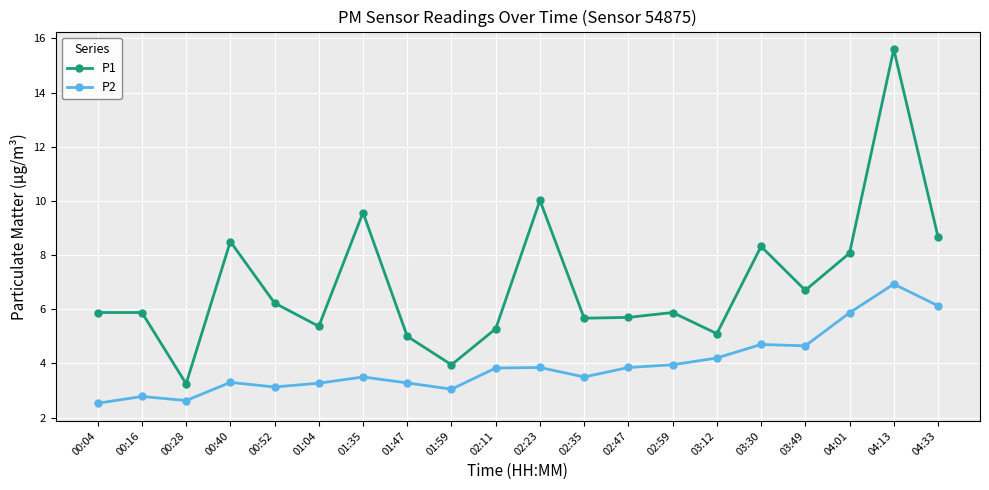

Is it true that P2 equals 3.3 at 01:47?

True